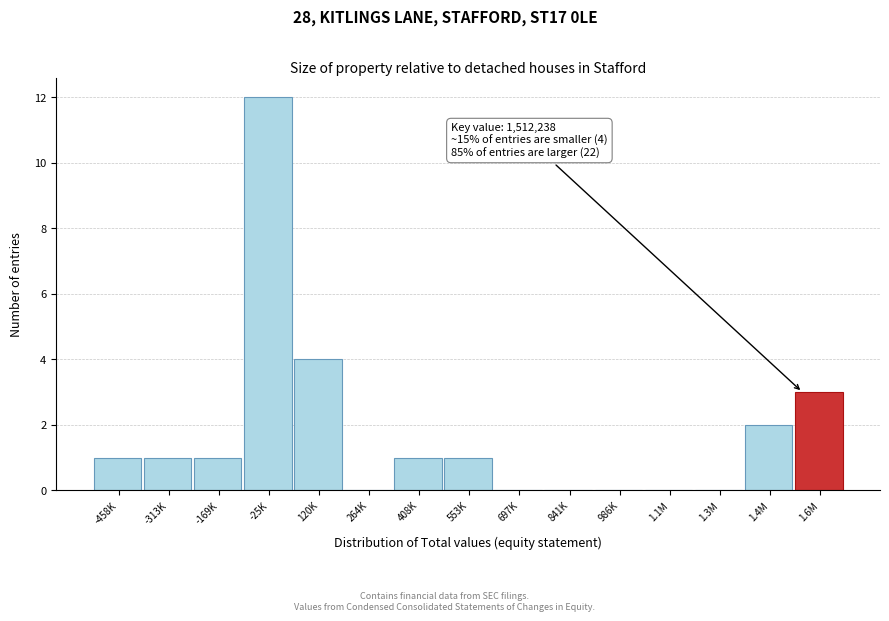

Reading left to right, transcribe all the data shown in this chart.

-458K=1	-313K=1	-169K=1	-25K=12	120K=4	264K=0	408K=1	553K=1	697K=0	841K=0	986K=0	1.1M=0	1.3M=0	1.4M=2	1.6M=3